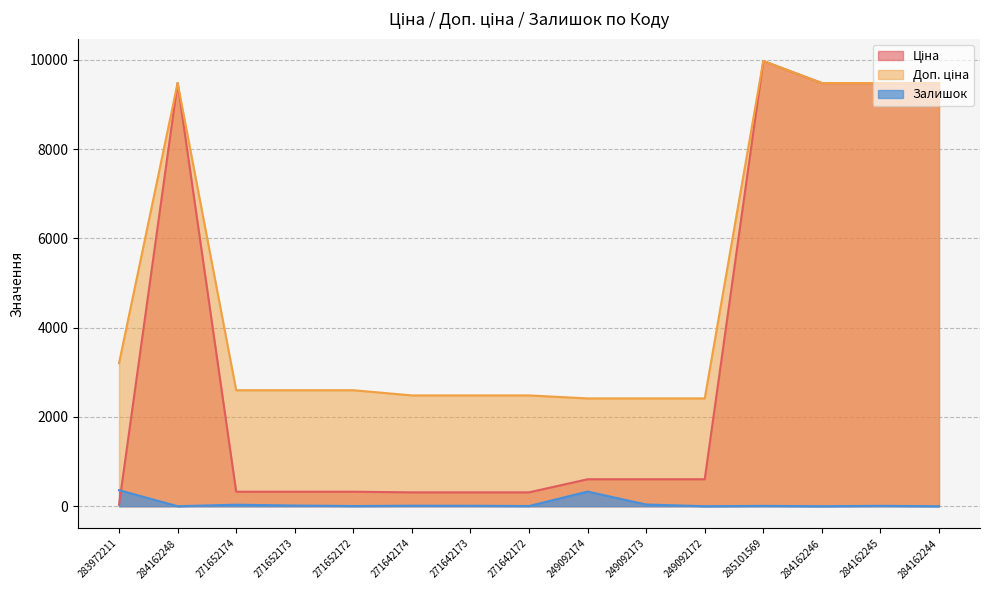

True or false: Ціна and Доп. ціна intersect in this chart.

False